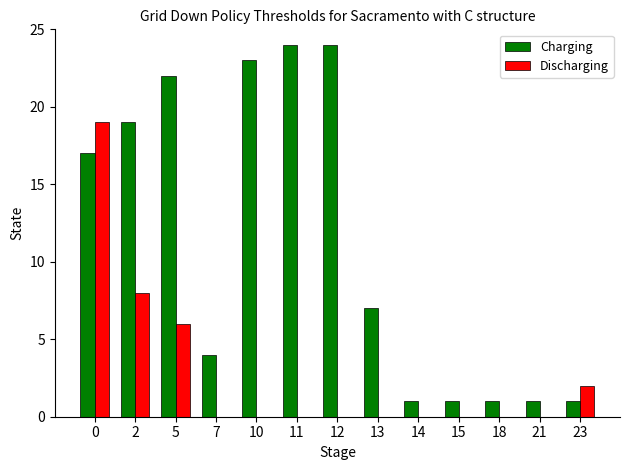

What is the sum of the Charging values at 7 and 18?

5